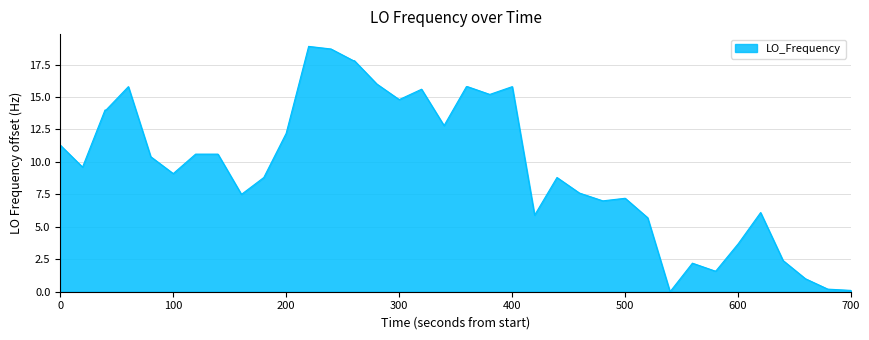

What is the sum of all values?

390.0